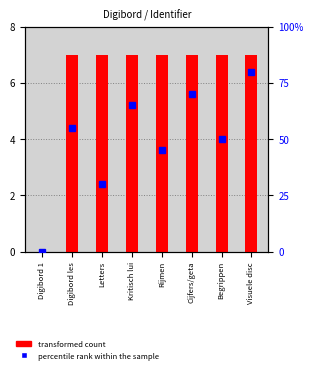

Reading left to right, what are all the values shown in this chart?

transformed count: Digibord 1=0.0	Digibord les=7.0	Letters=7.0	Kritisch lui=7.0	Rijmen=7.0	Cijfers/geta=7.0	Begrippen=7.0	Visuele disc=7.0
percentile rank within the sample: Digibord 1=0.0	Digibord les=55.0	Letters=30.0	Kritisch lui=65.0	Rijmen=45.0	Cijfers/geta=70.0	Begrippen=50.0	Visuele disc=80.0